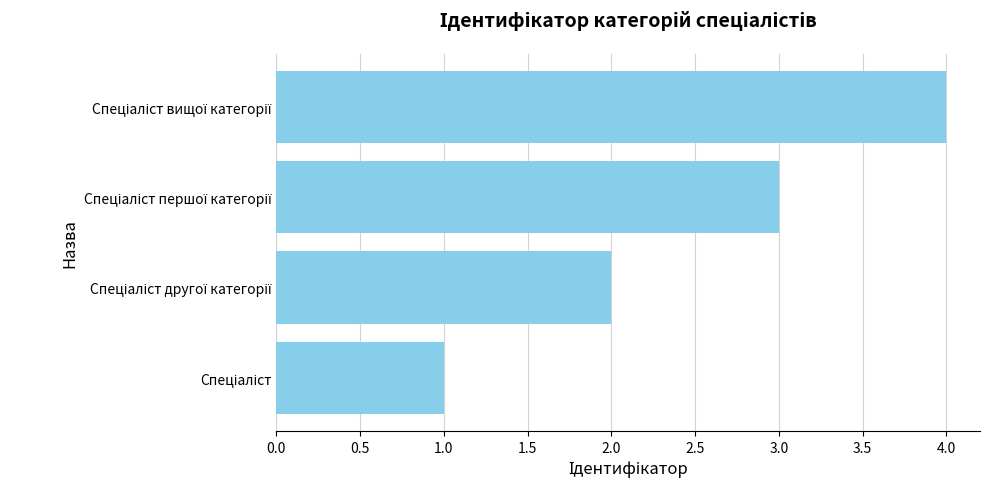

What is the difference between the maximum and minimum values?

3